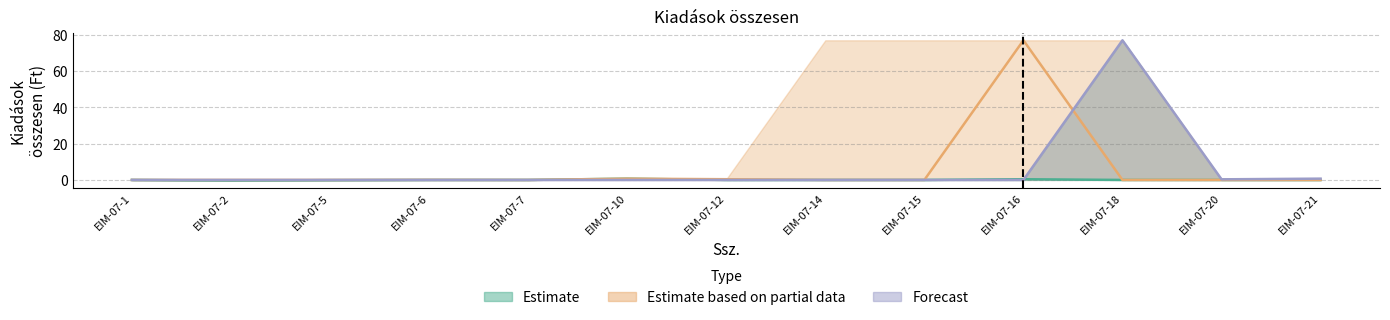

What is the difference between the maximum and minimum values in the Forecast series?

77.0